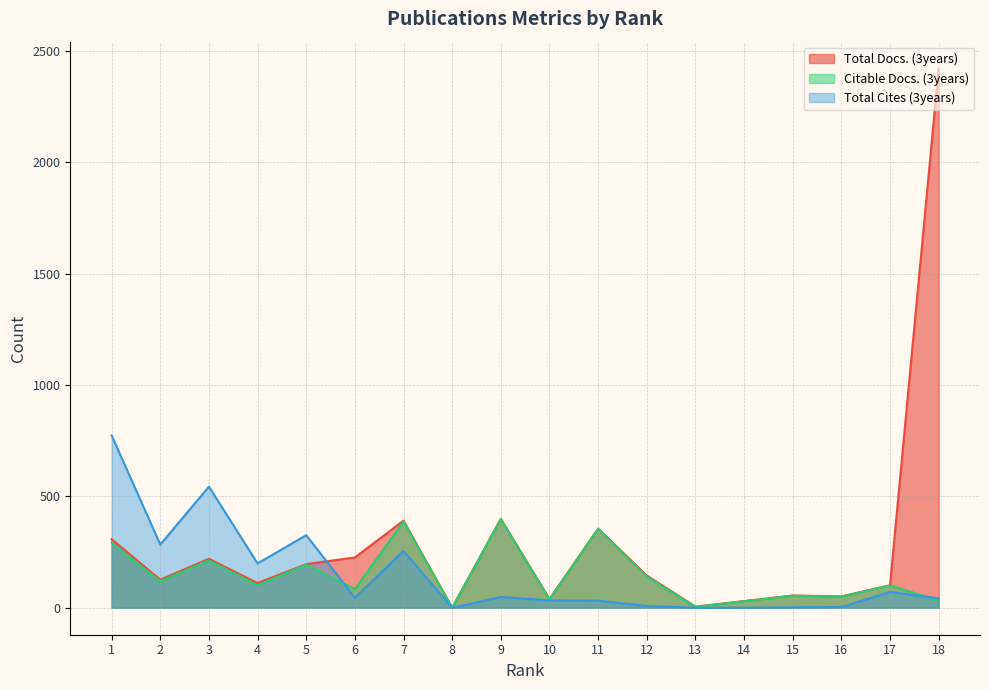

How many times do Citable Docs. (3years) and Total Cites (3years) cross each other?

2